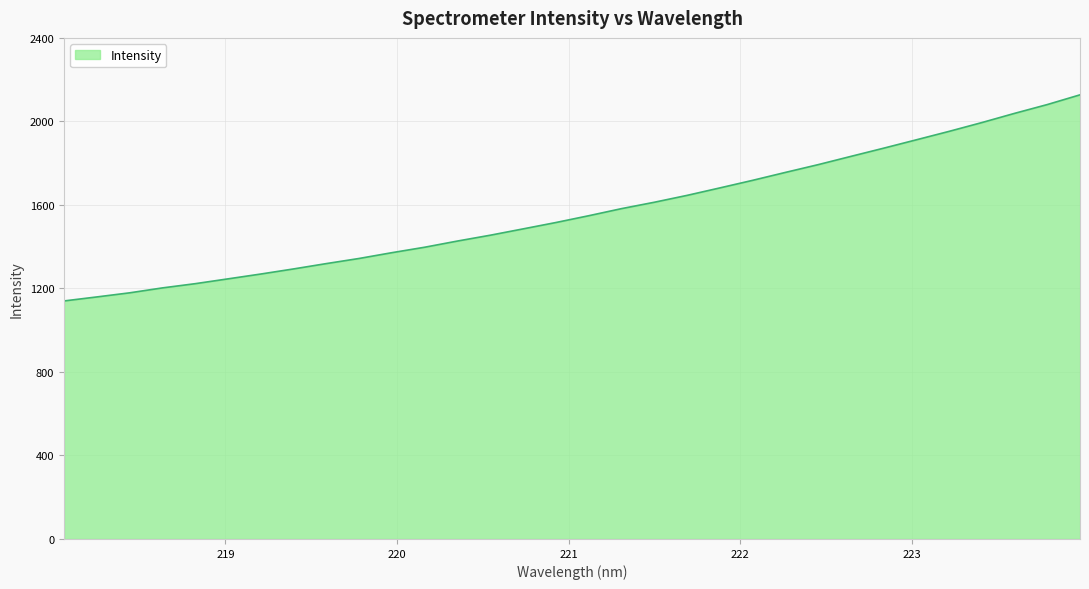

What is the difference between the maximum and minimum values?

987.2